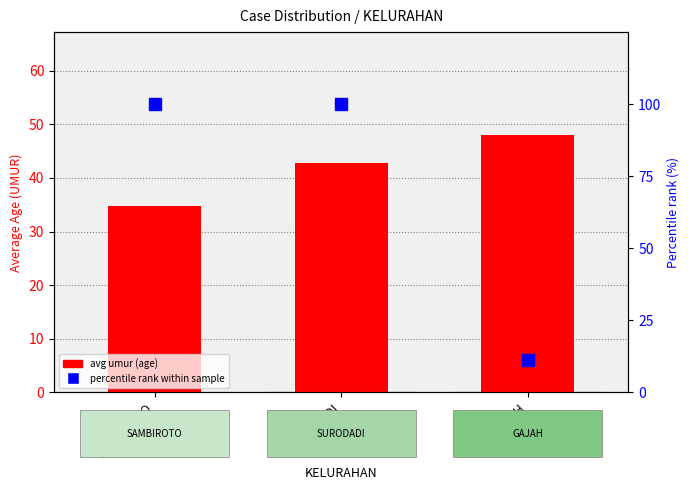

Which category has the highest value in the avg umur (age) series?

GAJAH